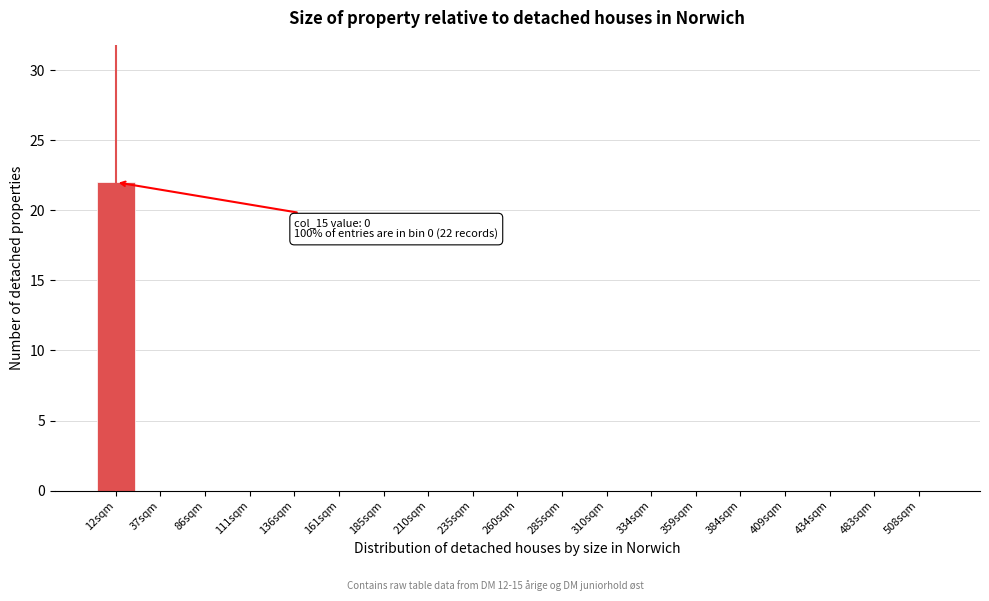

Reading left to right, what are all the values shown in this chart?

12sqm=22	37sqm=0	86sqm=0	111sqm=0	136sqm=0	161sqm=0	185sqm=0	210sqm=0	235sqm=0	260sqm=0	285sqm=0	310sqm=0	334sqm=0	359sqm=0	384sqm=0	409sqm=0	434sqm=0	483sqm=0	508sqm=0